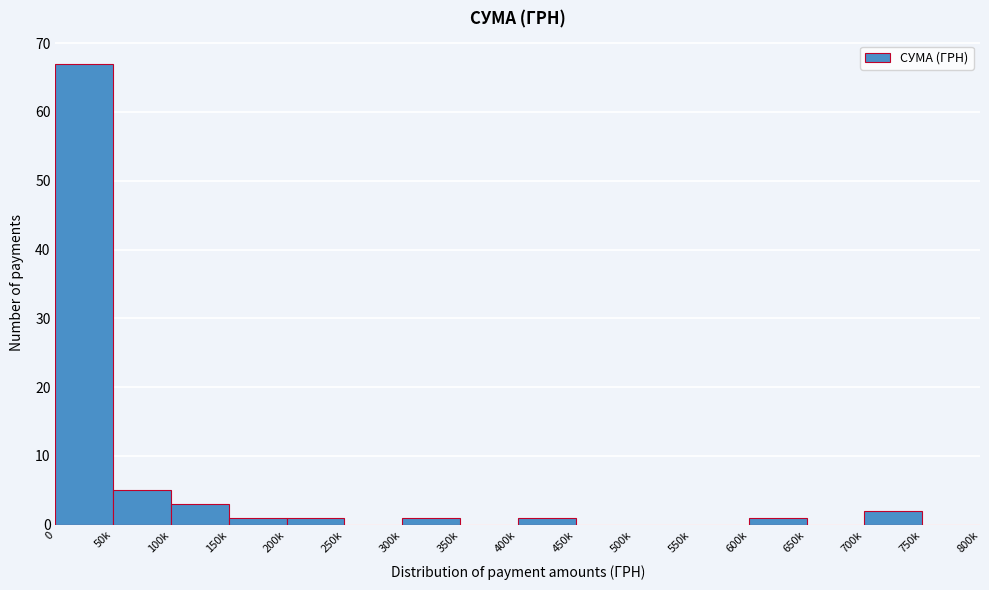

Reading left to right, extract all data points from this chart.

0=67	50k=5	100k=3	150k=1	200k=1	250k=0	300k=1	350k=0	400k=1	450k=0	500k=0	550k=0	600k=1	650k=0	700k=2	750k=0